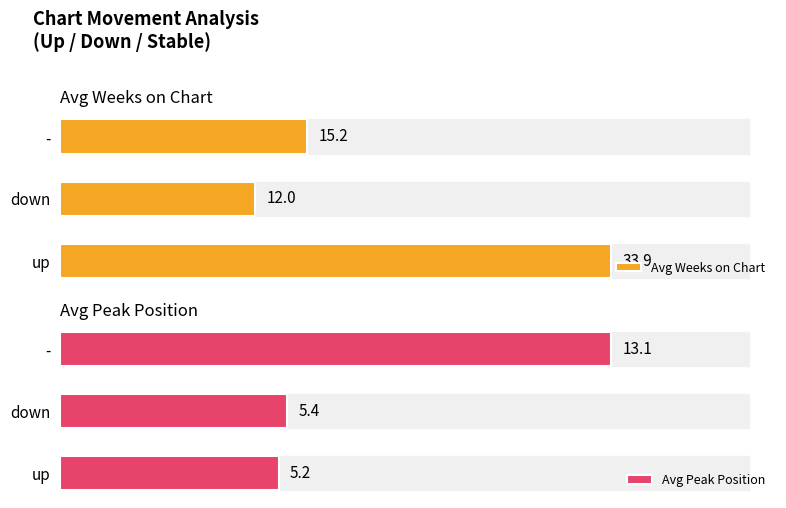

What is the maximum value for Avg Weeks on Chart?

33.9